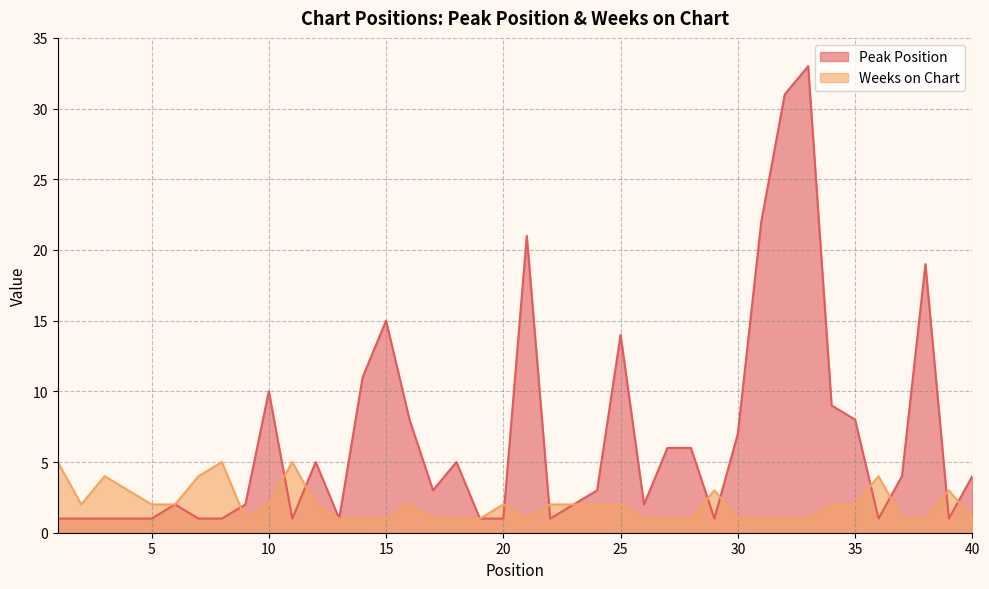

How many interior local peaks does the Weeks on Chart series have?

8